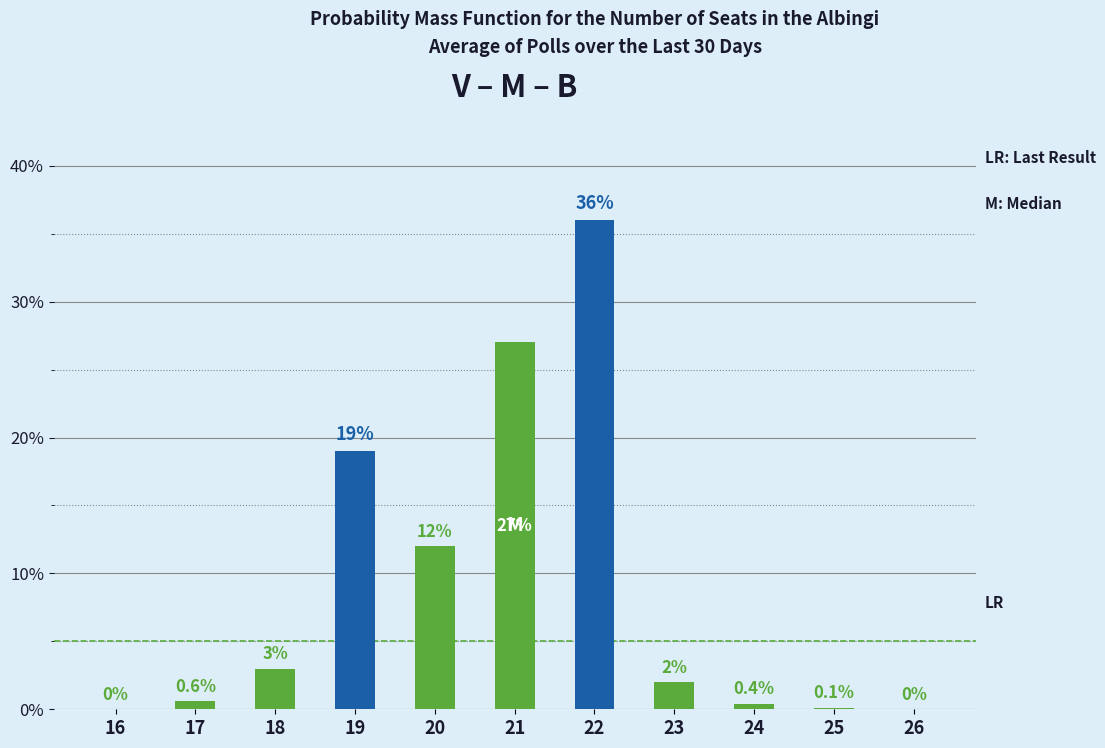

What is the maximum value shown in the chart?

36.0